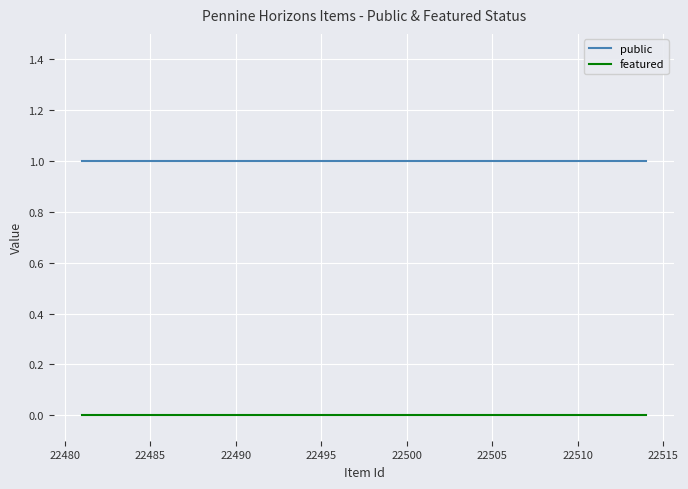

Which has a higher value, 22480 or 22485?

22480